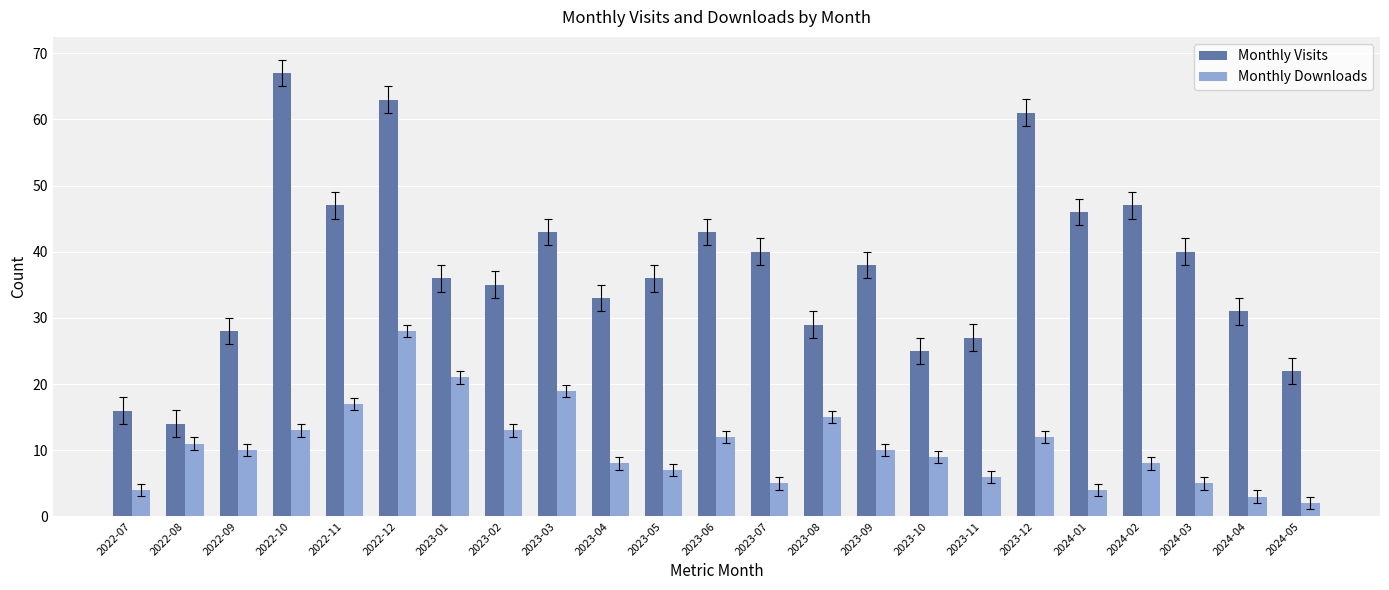

Does the chart contain stacked bars?

No